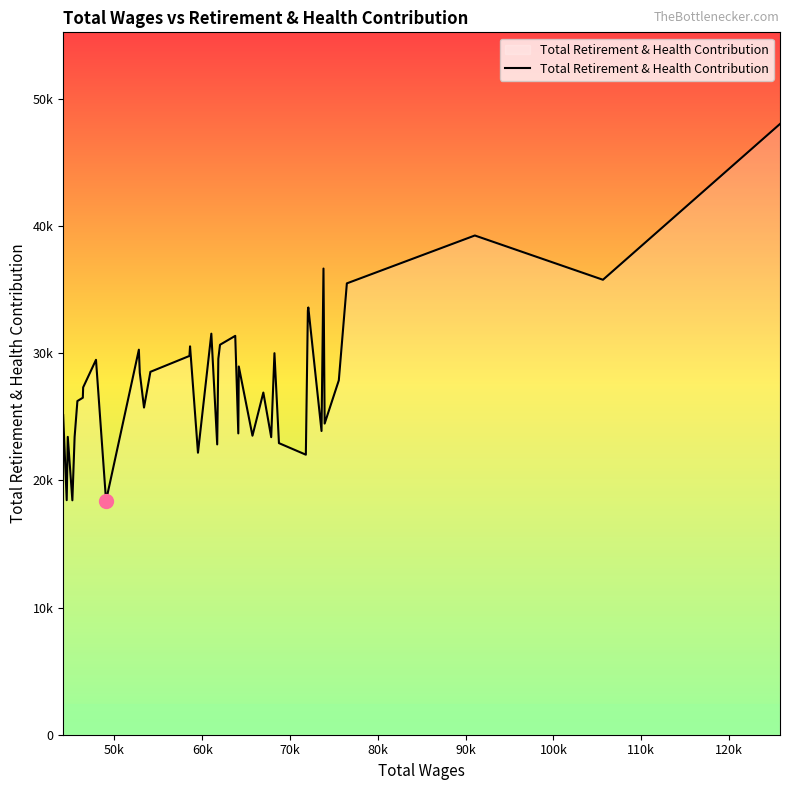

Does the chart display data point markers on the line(s)?

No